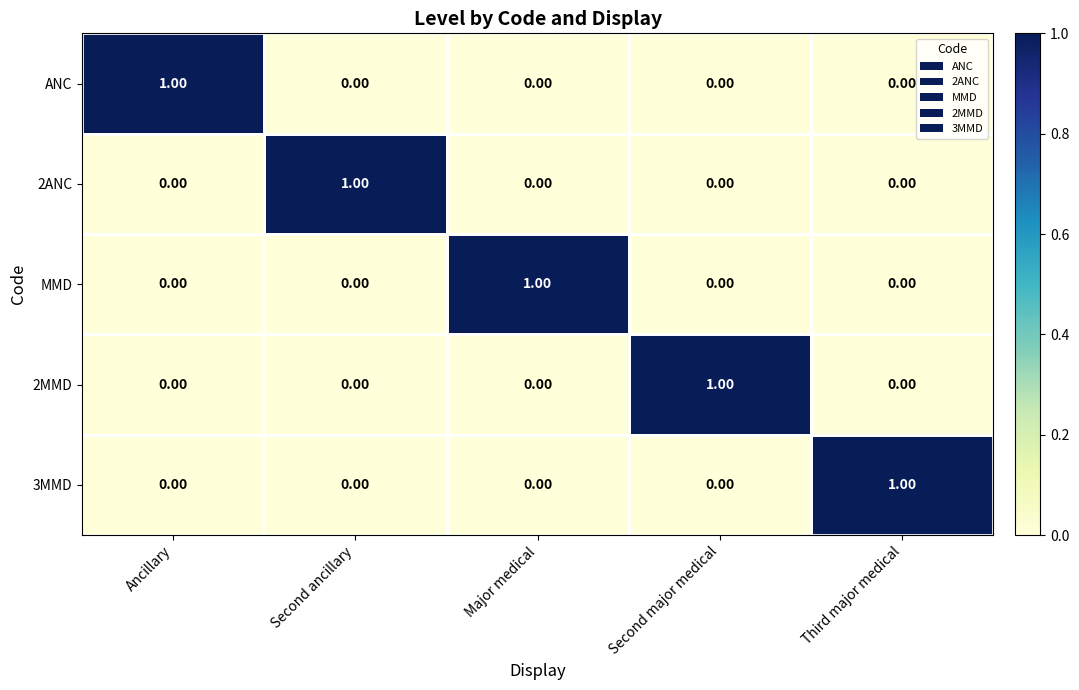

At how many categories does at least one series exceed 0?

5